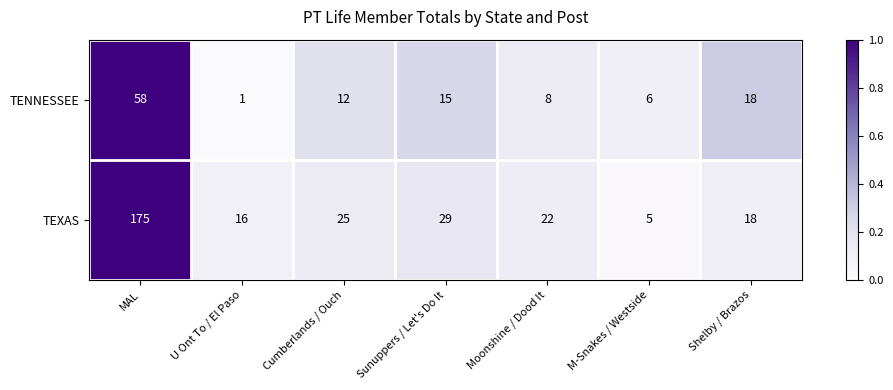

What is the difference between the maximum and minimum values in the TEXAS series?

170